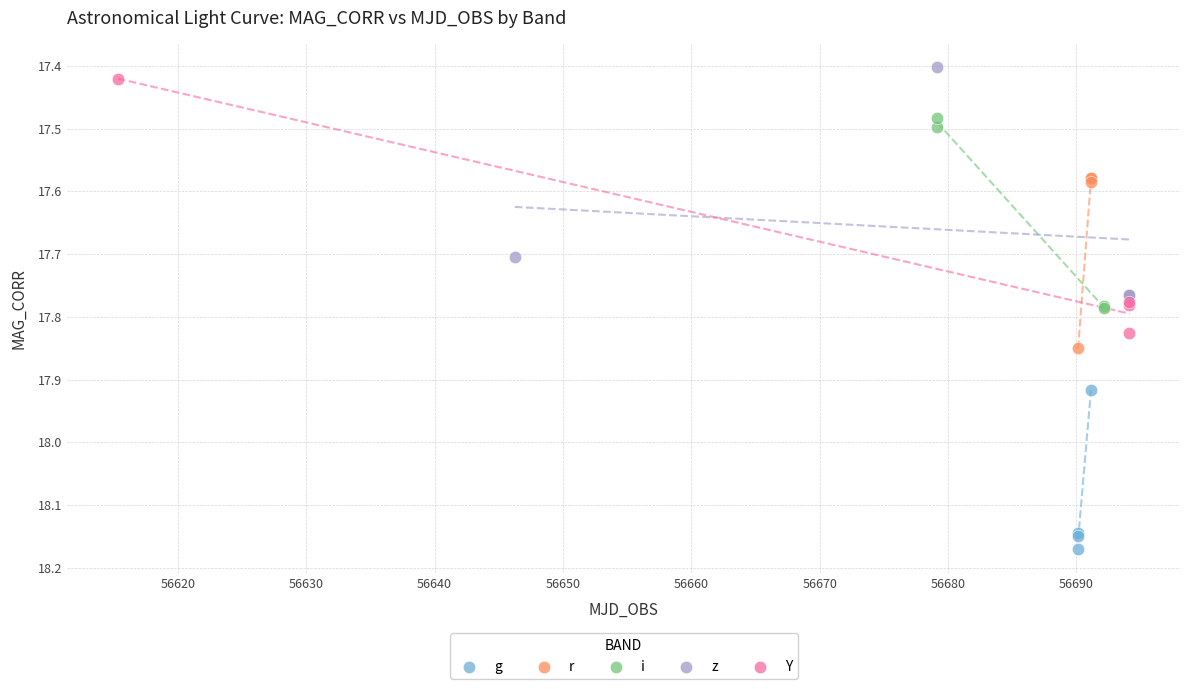

Which series contains the highest Y value?

g